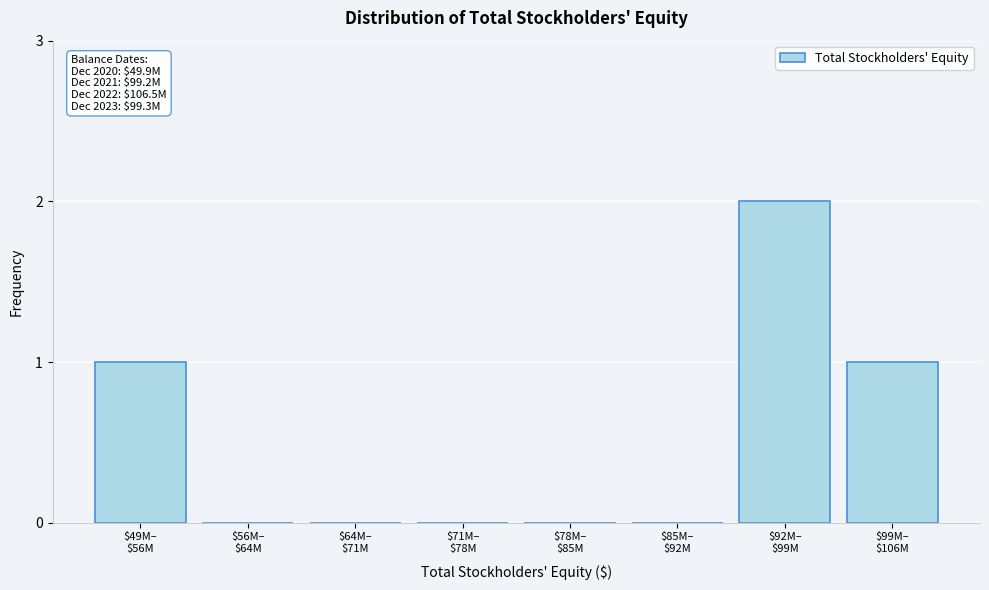

What is the sum of all values?

4